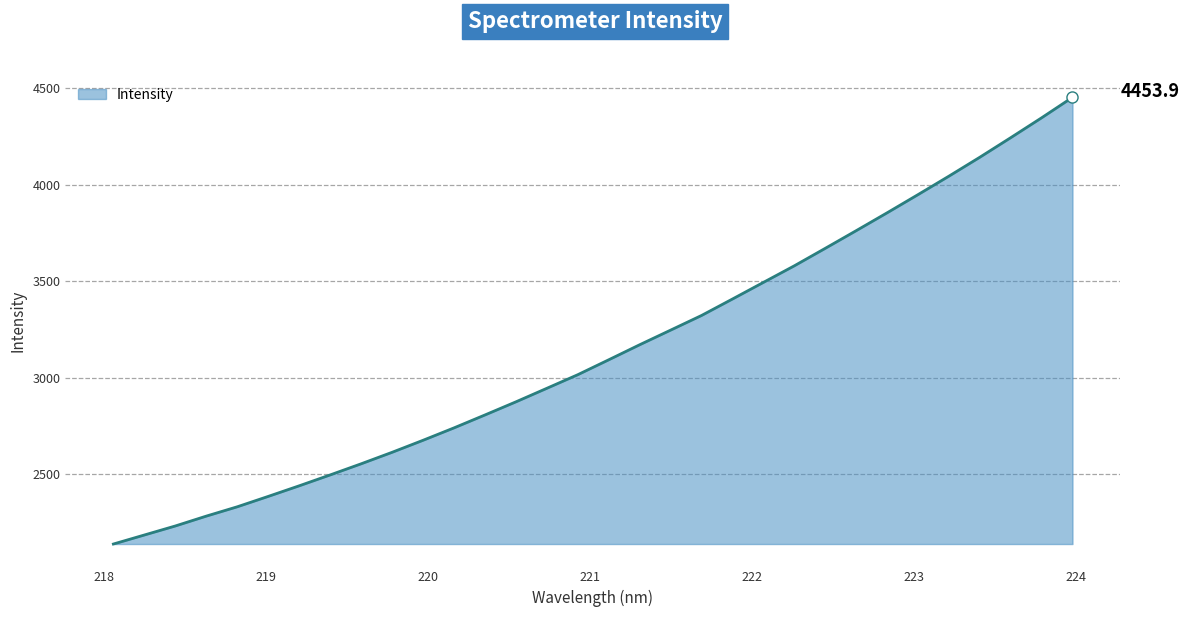

Count the number of values greater than 3092.

16